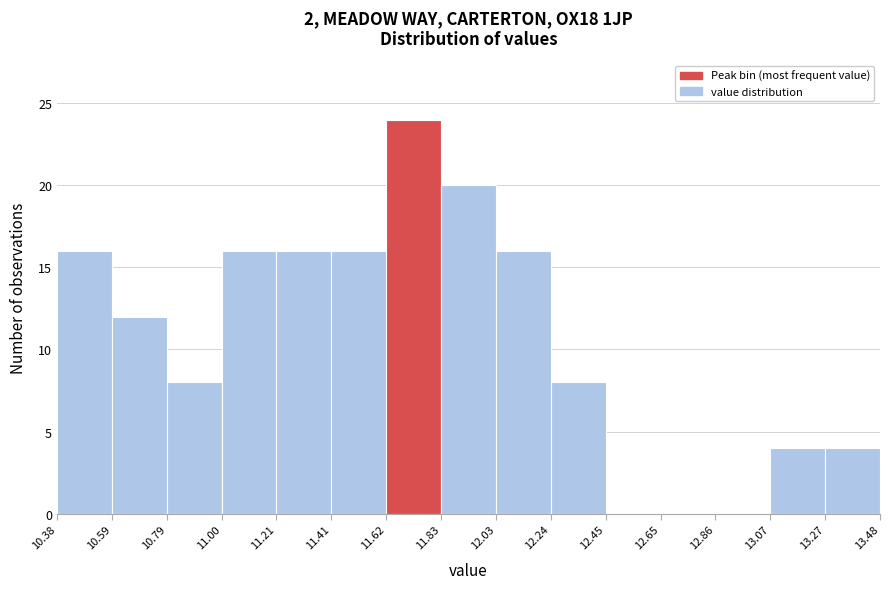

What is the height of the bar covering 10.59 to 10.79 on the x-axis? The values are not printed on the chart, so give them approximately, as read against the axis.

12